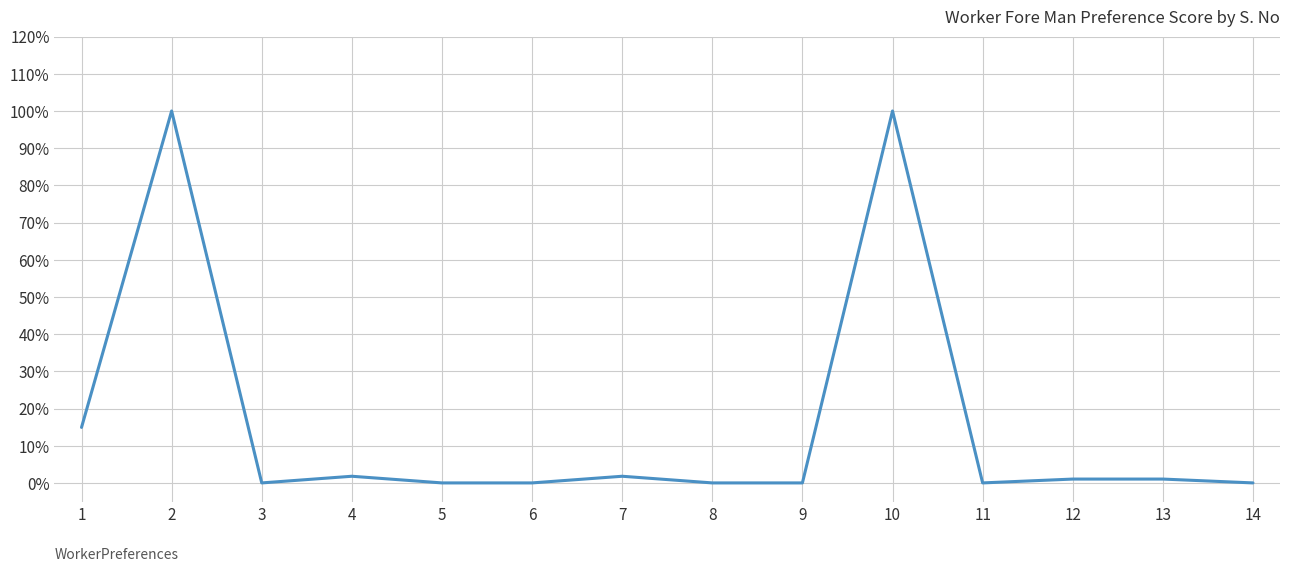

The chart shows a value of 0.3 at 1. True or false?

False